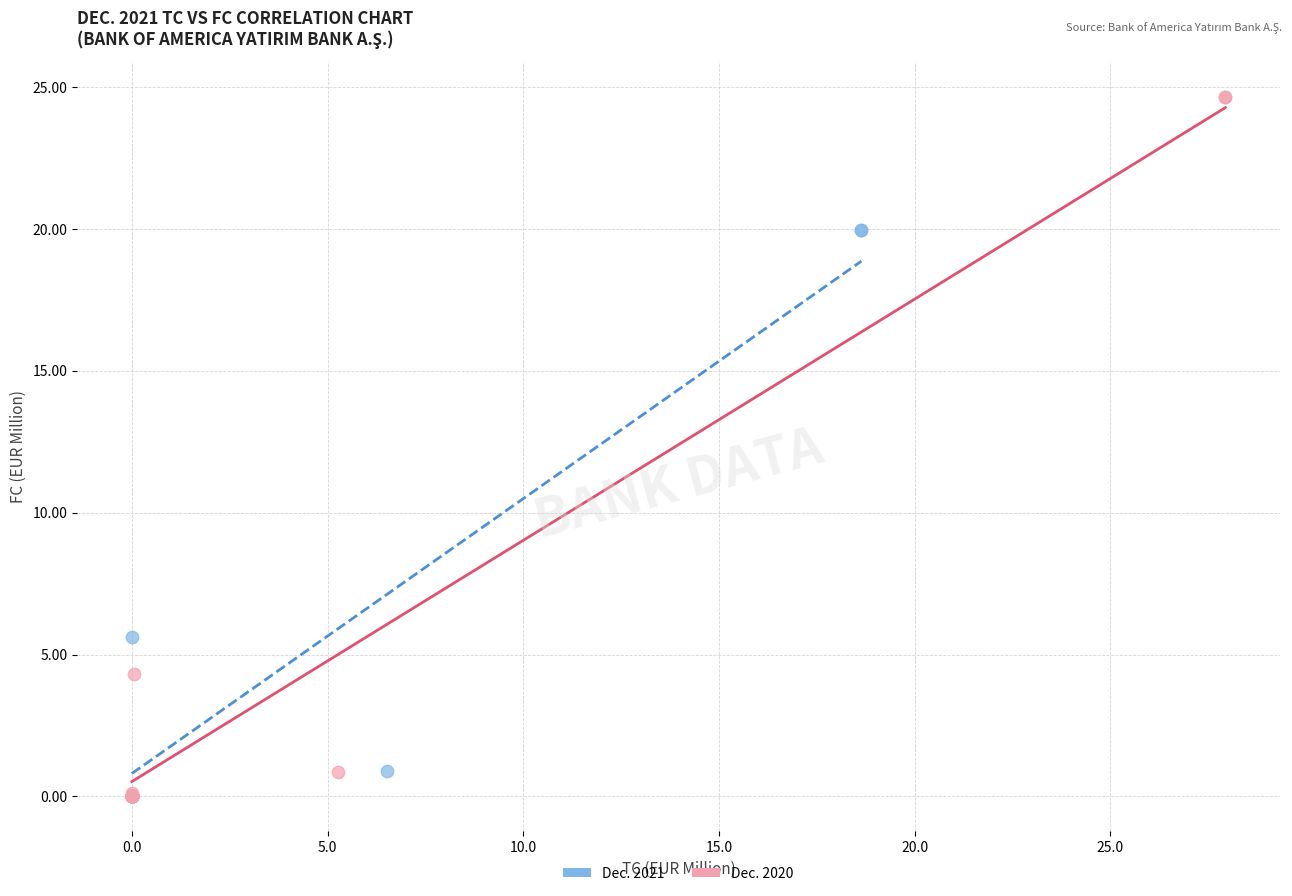

What are all the series names shown in the legend?

Dec. 2021, Dec. 2020